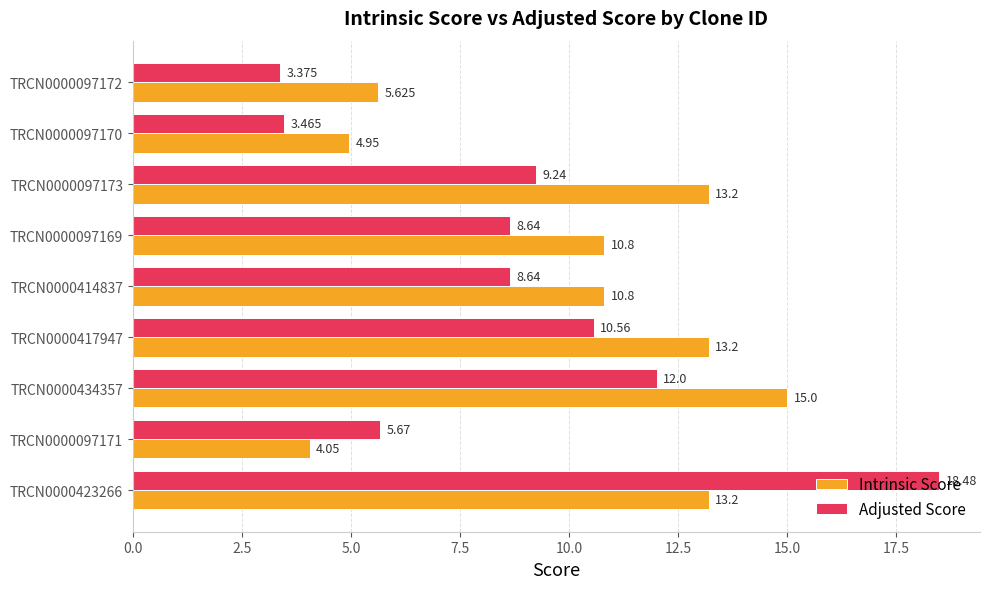

Which series has the largest total across all categories?

Intrinsic Score